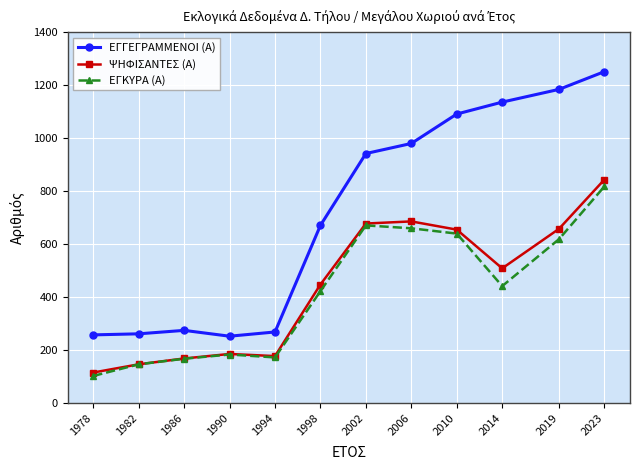

Is the value of ΨΗΦΙΣΑΝΤΕΣ (Α) at 2019 greater than the value of ΕΓΓΕΓΡΑΜΜΕΝΟΙ (Α) at 1998?

No